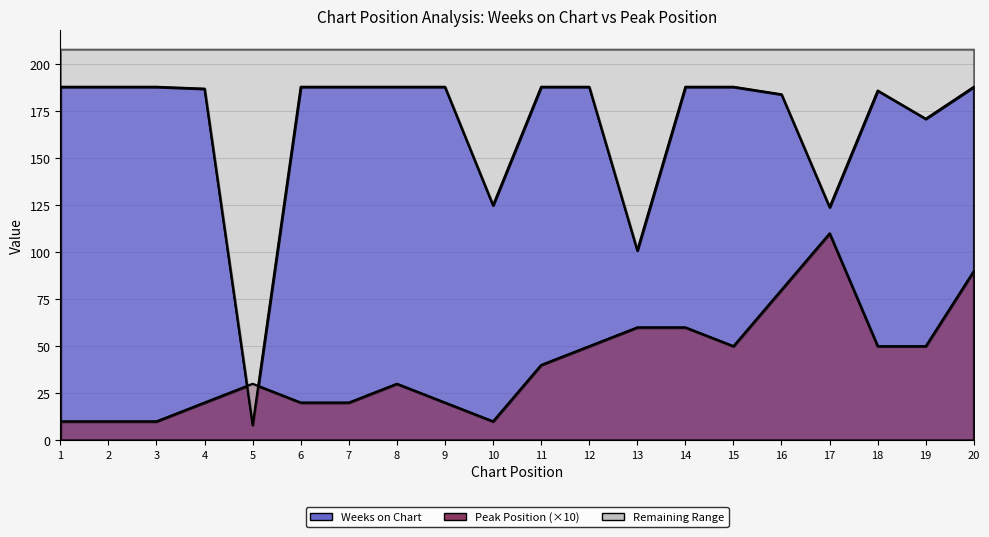

Which category has the lowest value across all series?

5